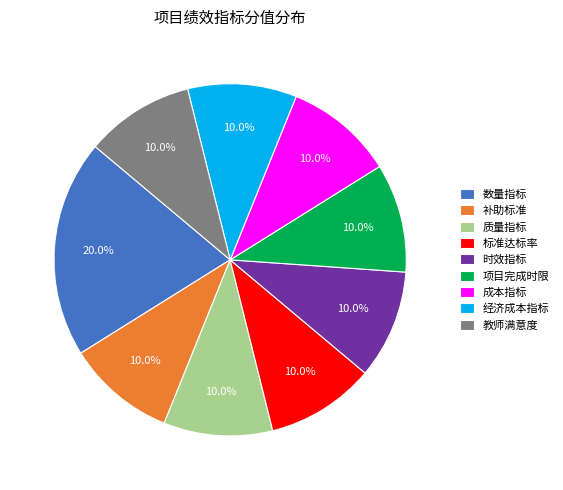

What is the total percentage of 经济成本指标 and 项目完成时限?

20.0%